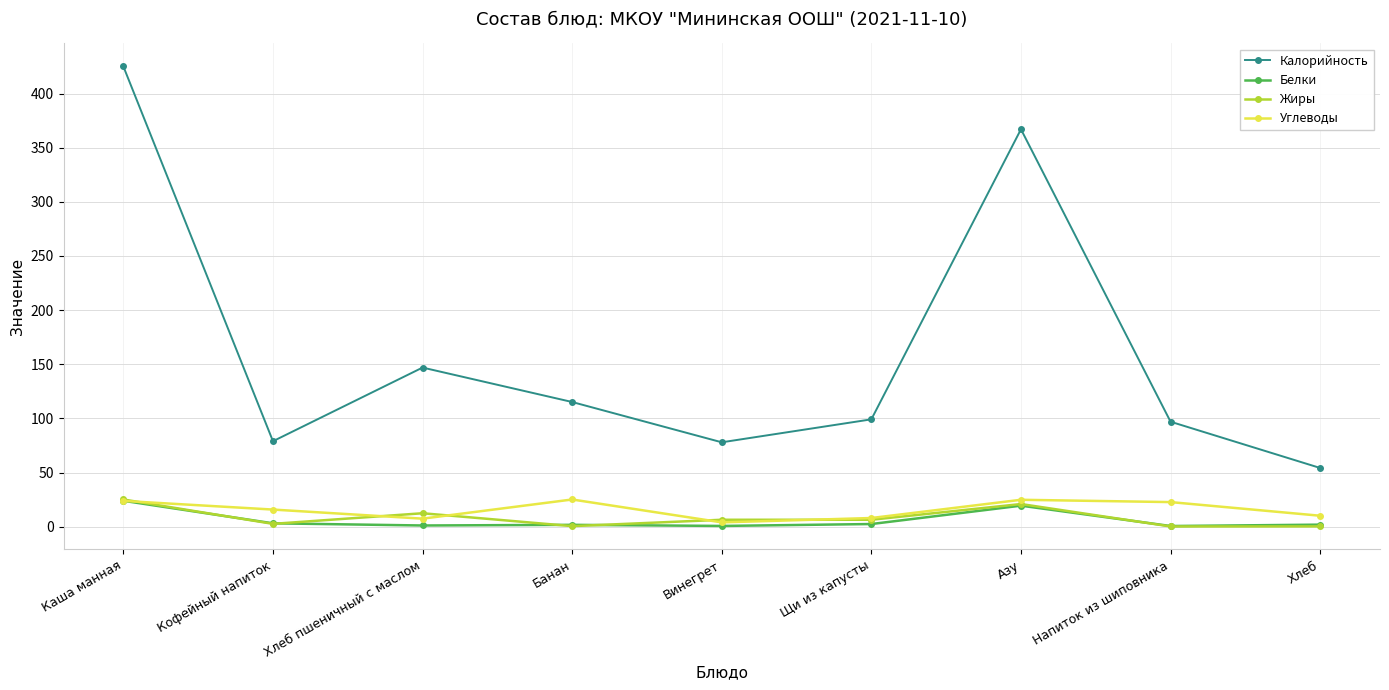

Where is the first local minimum for Жиры?

Кофейный напиток